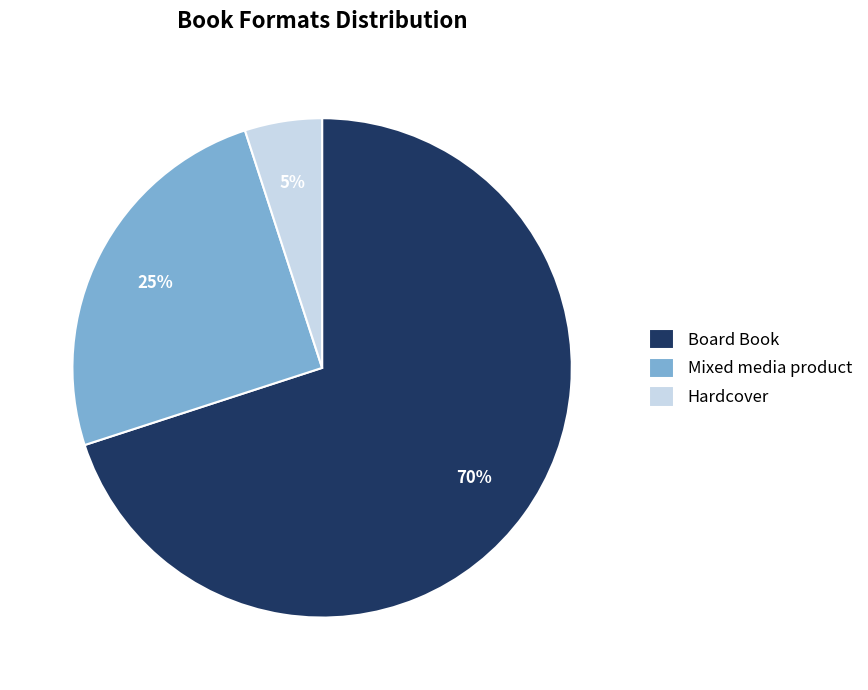

Rank the categories by value from lowest to highest.

Hardcover, Mixed media product, Board Book